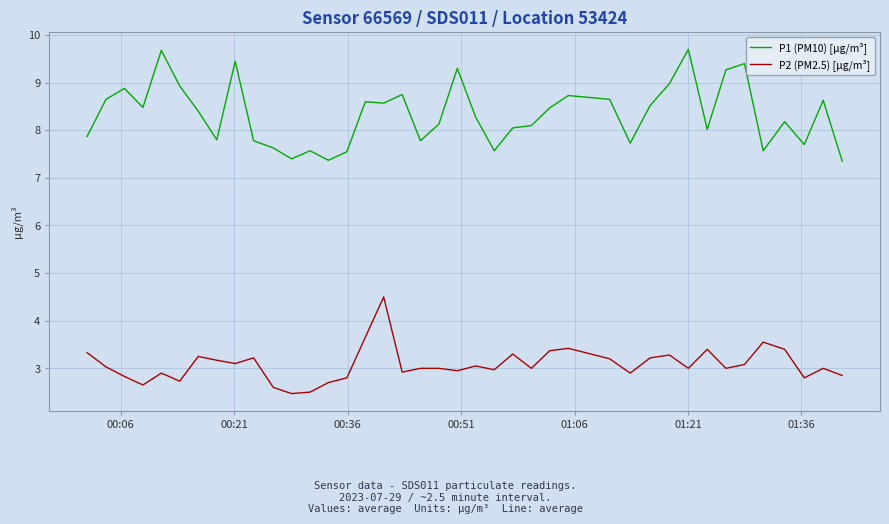

List the series in order of their overall mean, lowest first.

P2 (PM2.5) [µg/m³], P1 (PM10) [µg/m³]